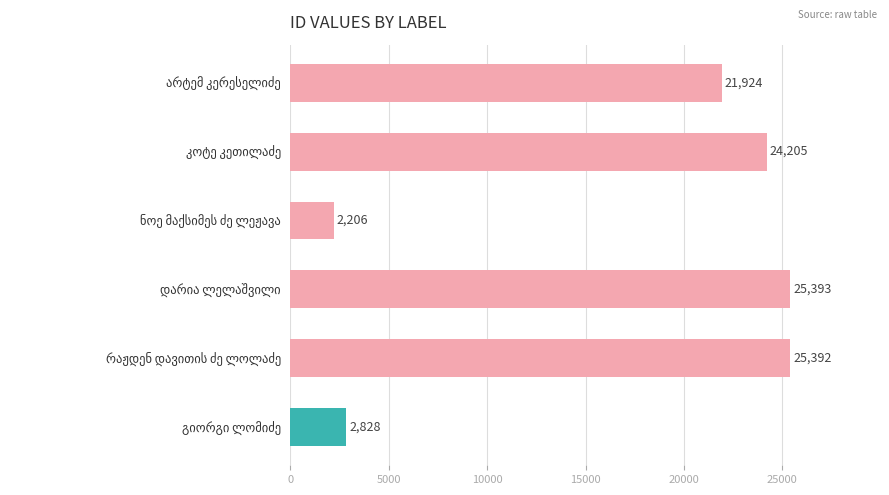

Reading top to bottom, what are all the values shown in this chart?

21924	24205	2206	25393	25392	2828